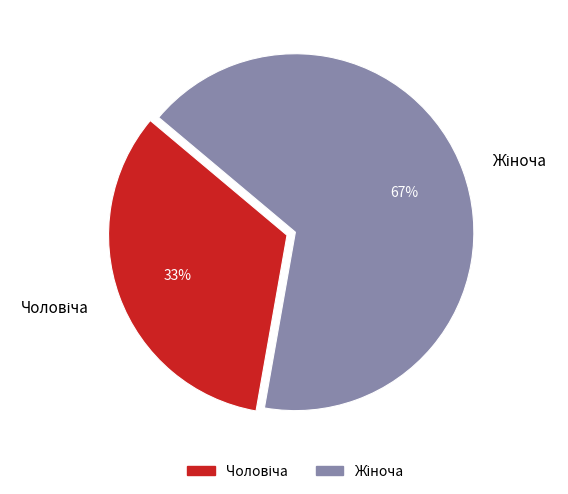

To the nearest percent, what is the average slice percentage?

50%